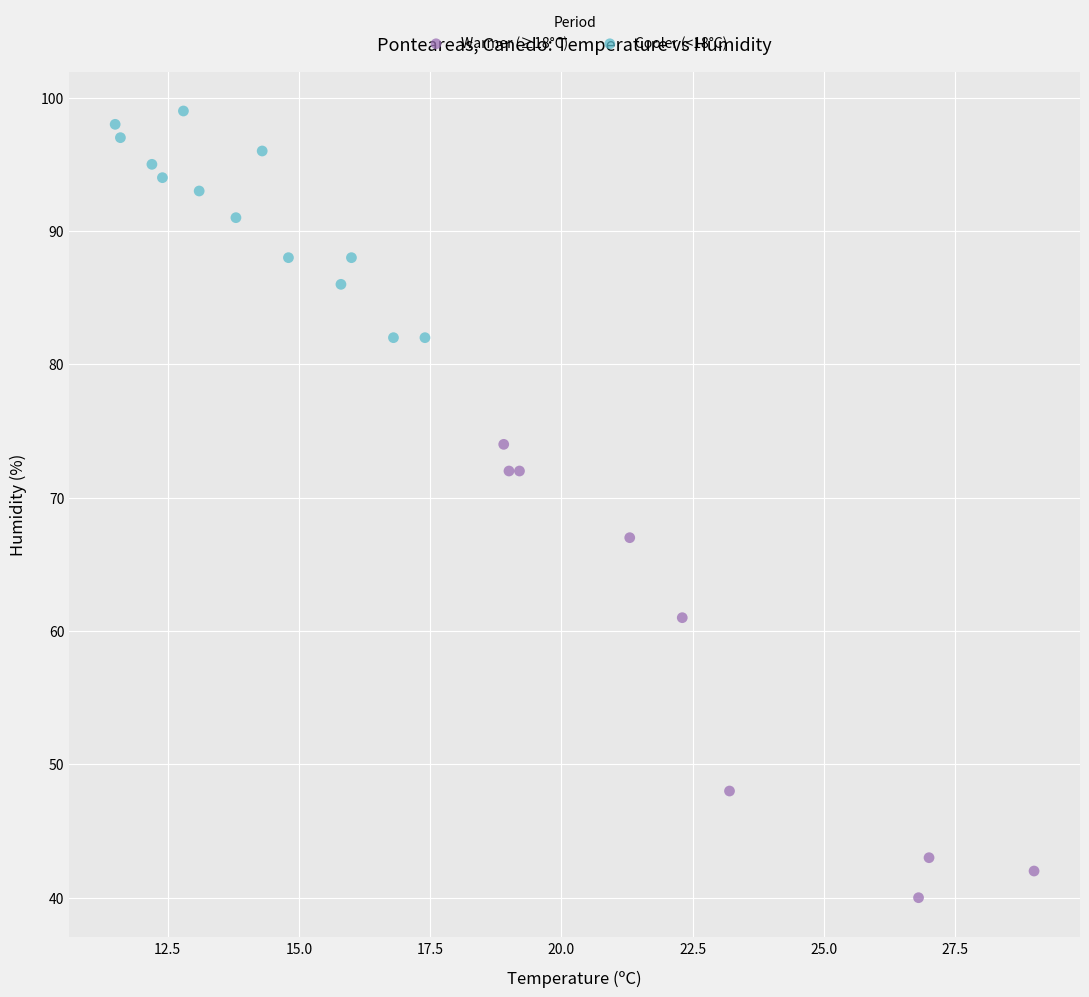

Which series contains the highest Y value?

Cooler (<18°C)